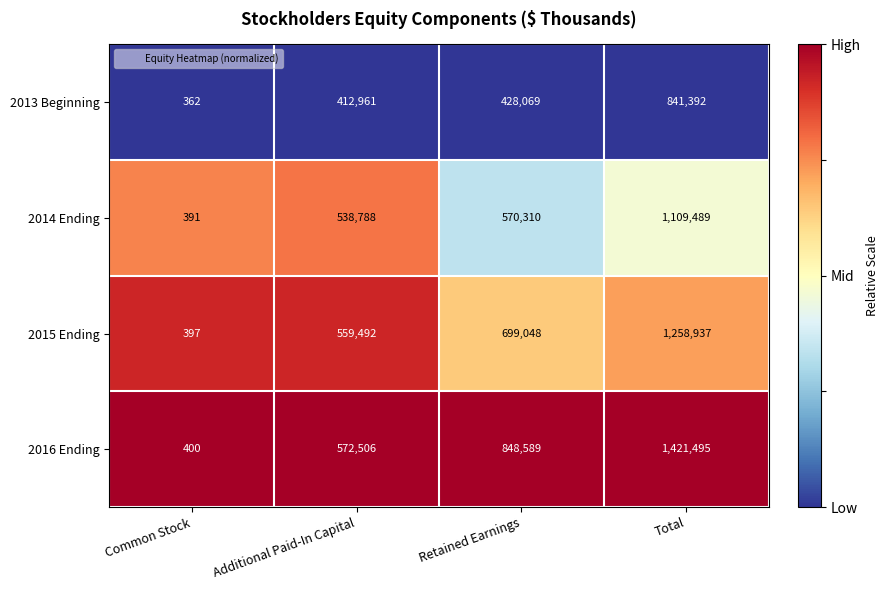

What value does the 2013 Beginning series have at Total?

841392